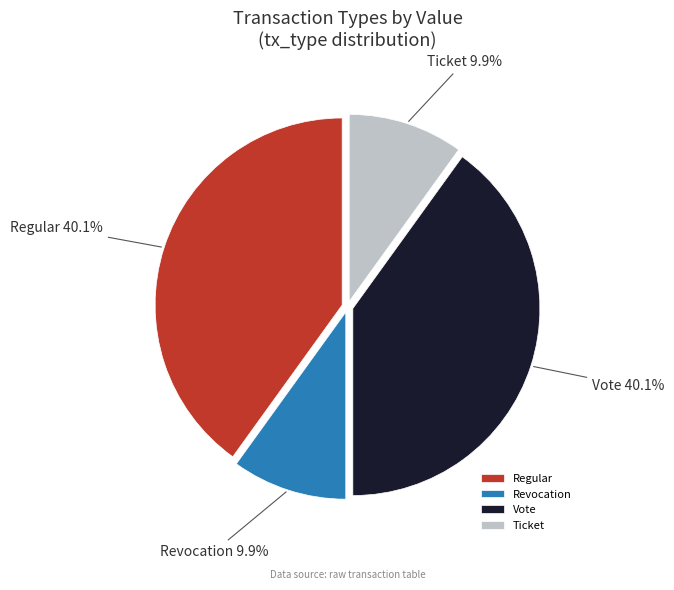

Is there any slice that represents more than half of the pie?

No